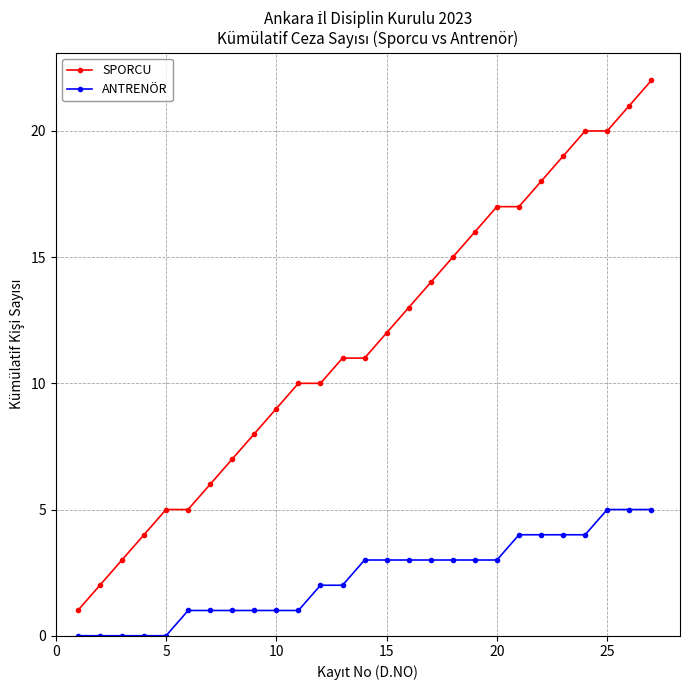

What is the average value of the ANTRENÖR series?

2